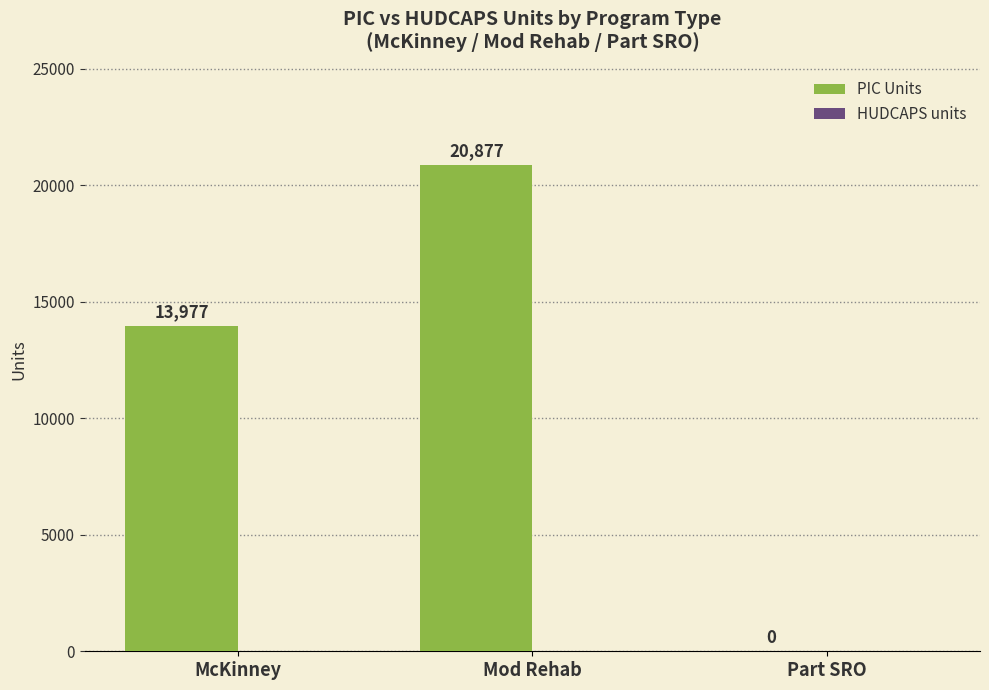

The chart shows a value of 8756 at Mod Rehab. True or false?

False